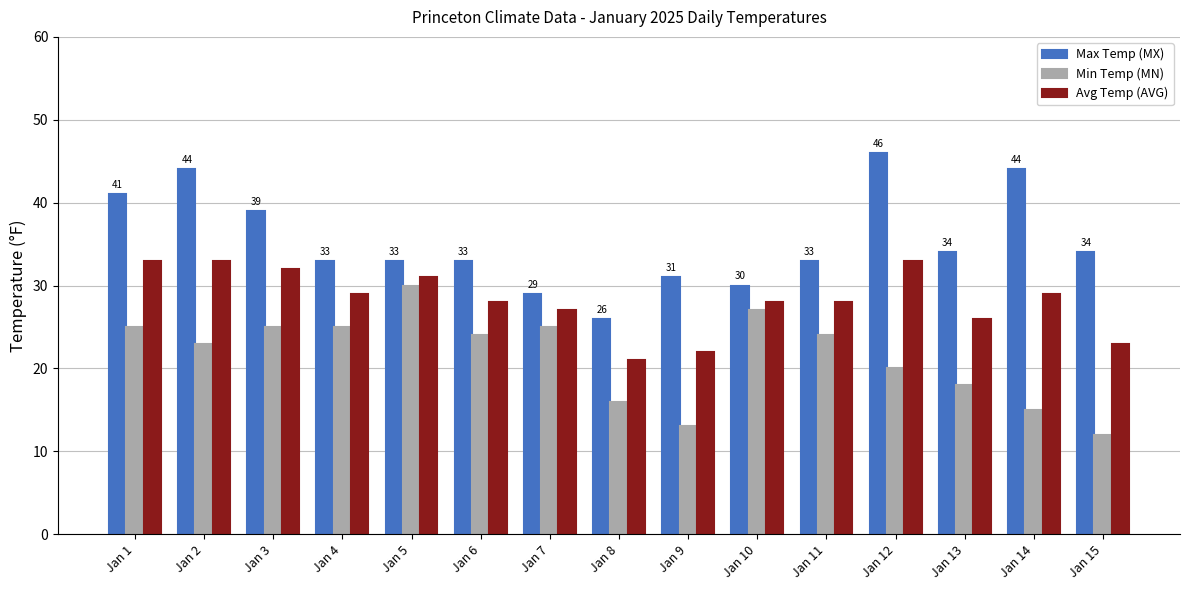

What are all the series names shown in the legend?

Max Temp (MX), Min Temp (MN), Avg Temp (AVG)